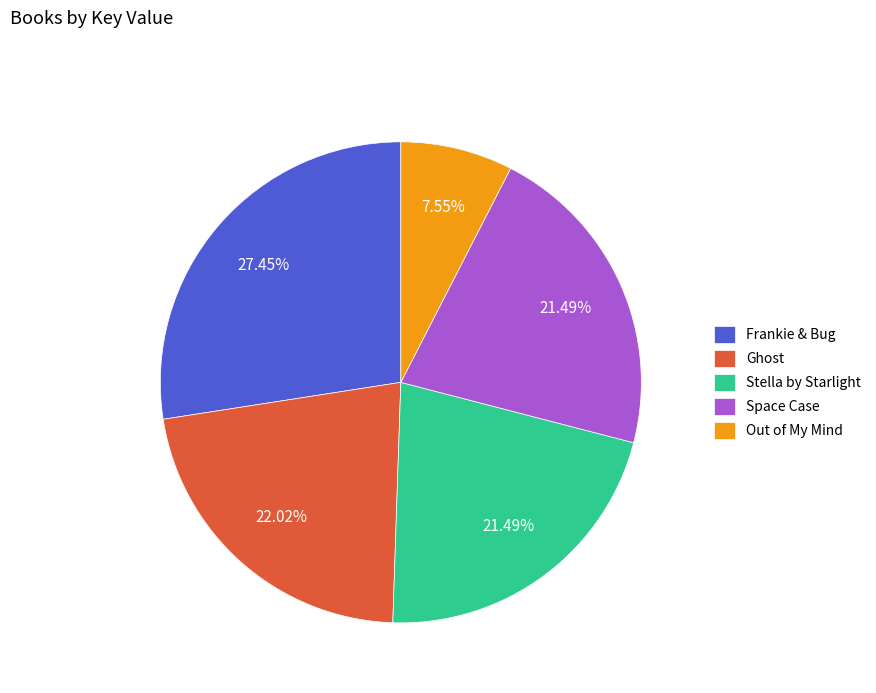

Count the number of slices in the pie.

5